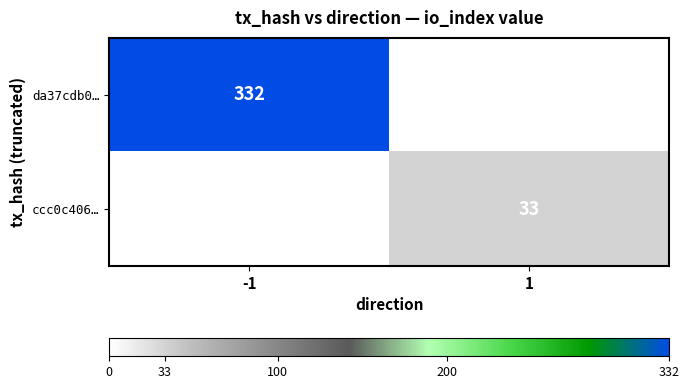

Which category has the highest value across all series?

-1